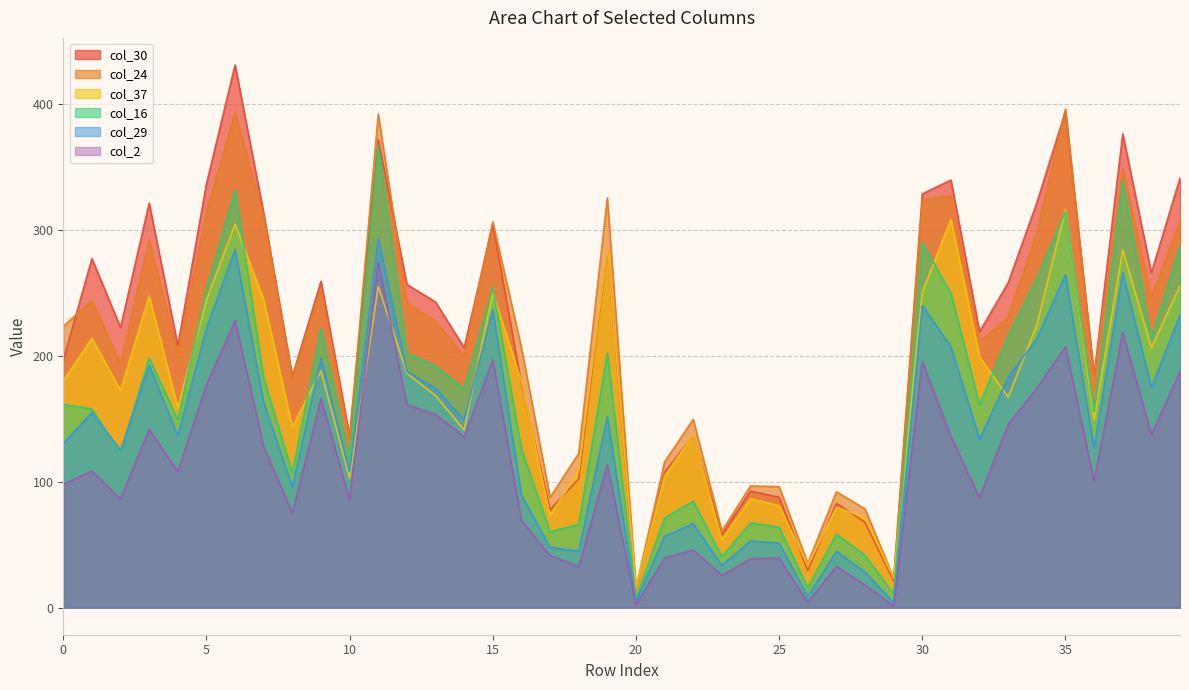

True or false: col_29 has a value of 44.9 at 18.

True